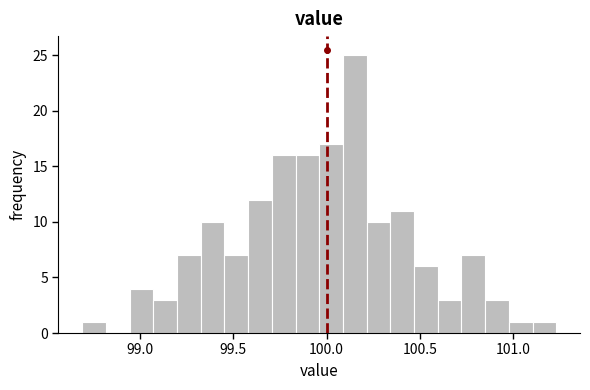

Read against the x-axis, roughly where is the centre of the tallest bar?

100.15